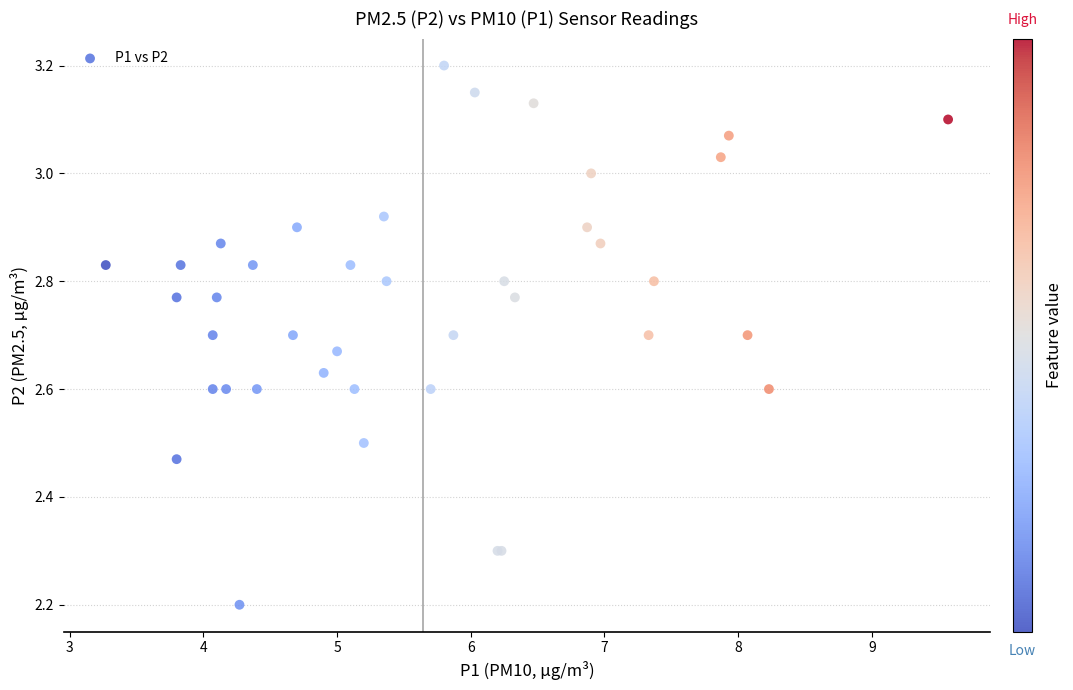

What Y value in the scatter plot is closest to 2?

2.2